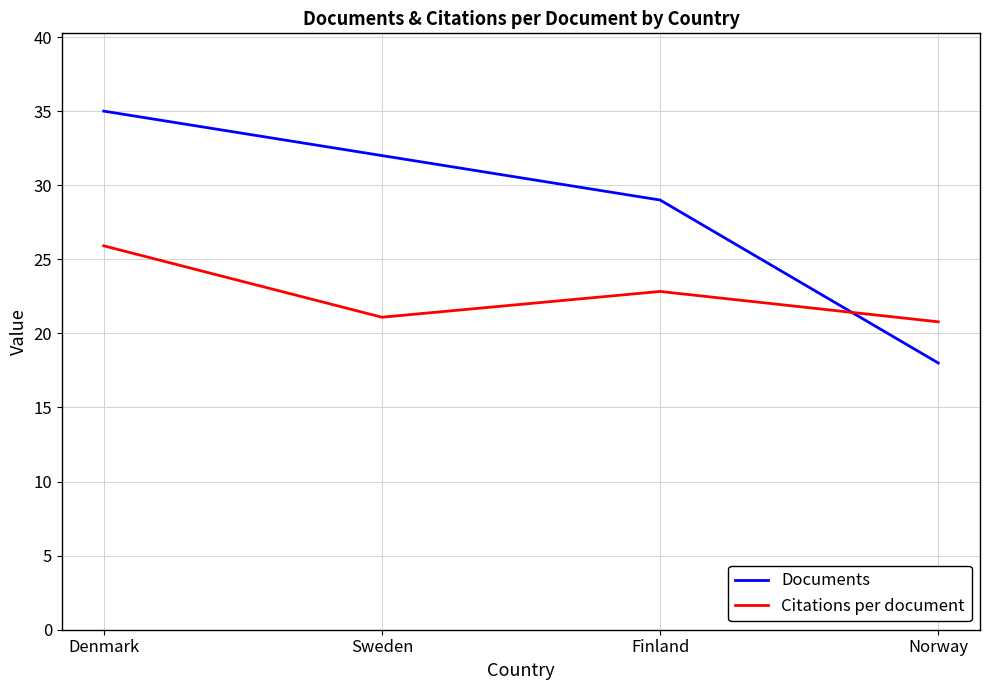

Reading left to right, what are all the values shown in this chart?

Documents: Denmark=35.0	Sweden=32.0	Finland=29.0	Norway=18.0
Citations per document: Denmark=25.9	Sweden=21.1	Finland=22.8	Norway=20.8